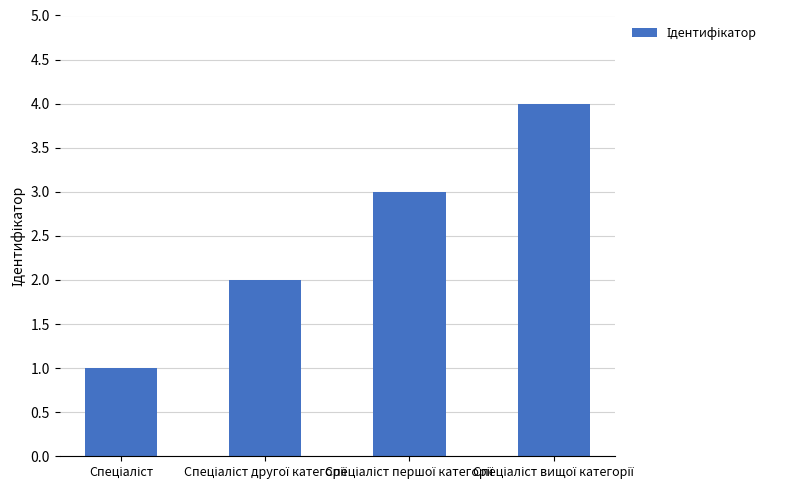

What is the greatest value displayed?

4